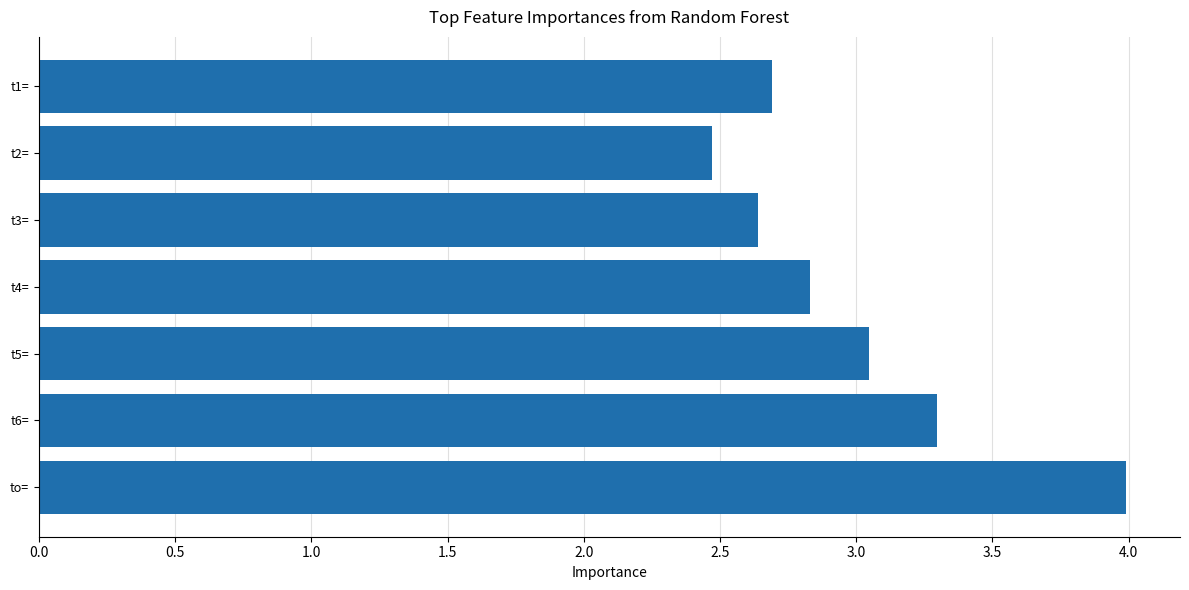

Does the chart contain stacked bars?

No